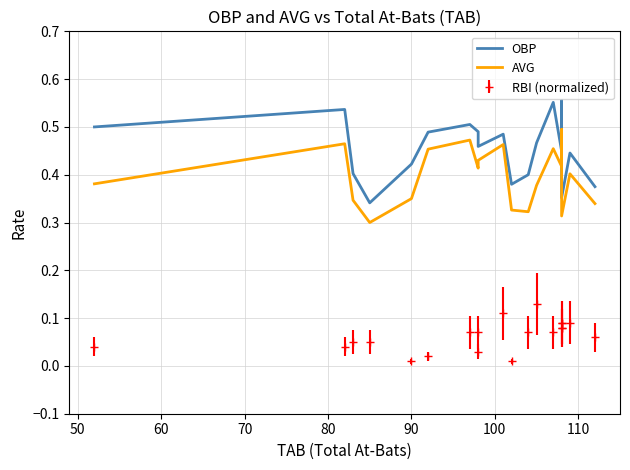

True or false: AVG and OBP intersect in this chart.

False